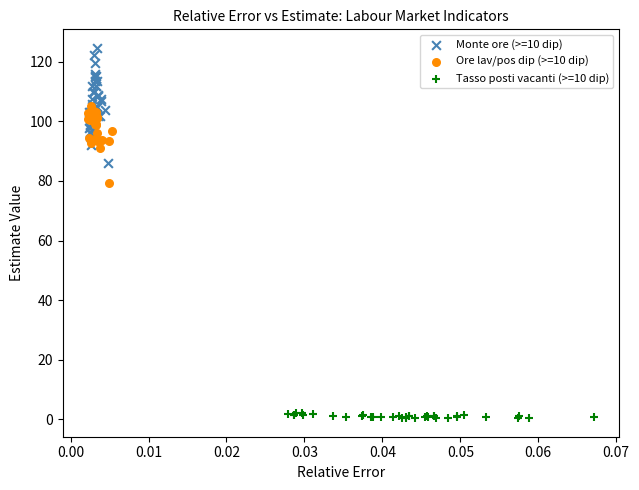

Which series reaches the maximum Y coordinate?

Monte ore (>=10 dip)